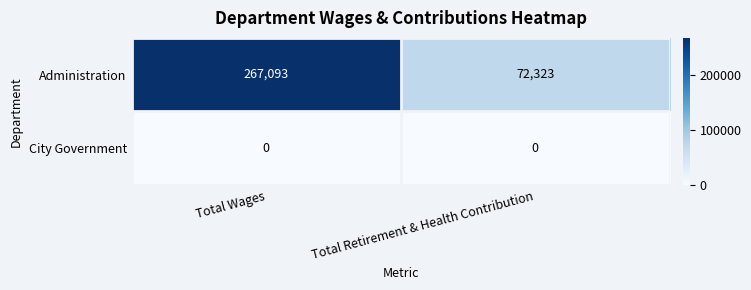

How many series are shown in this chart?

2